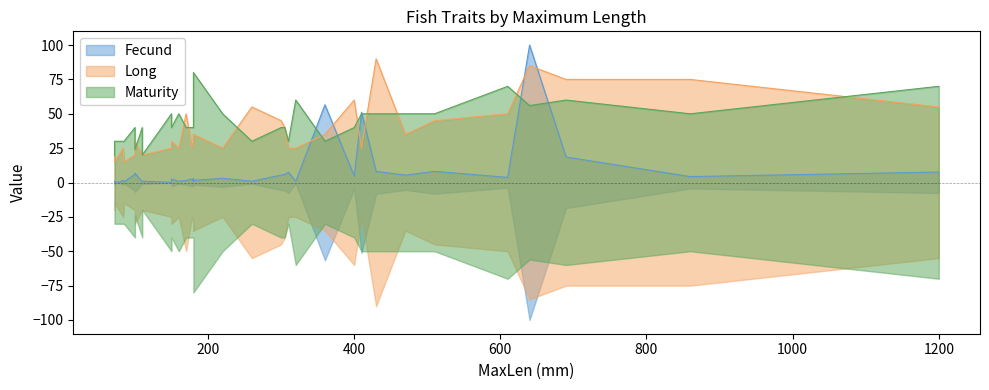

What is the value of the Fecund point at the 35th from the left?

7.6